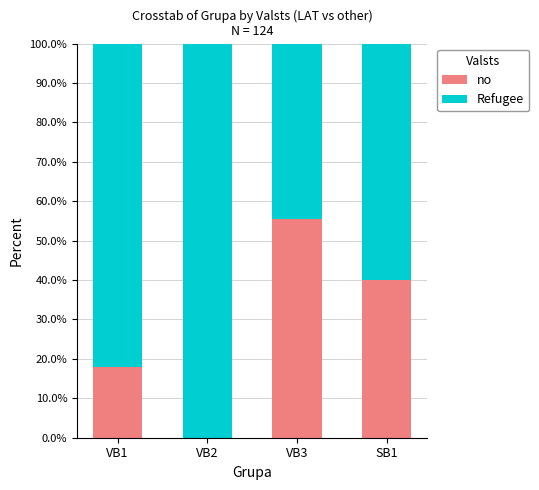

What is the total value across all series at VB1?

100.0